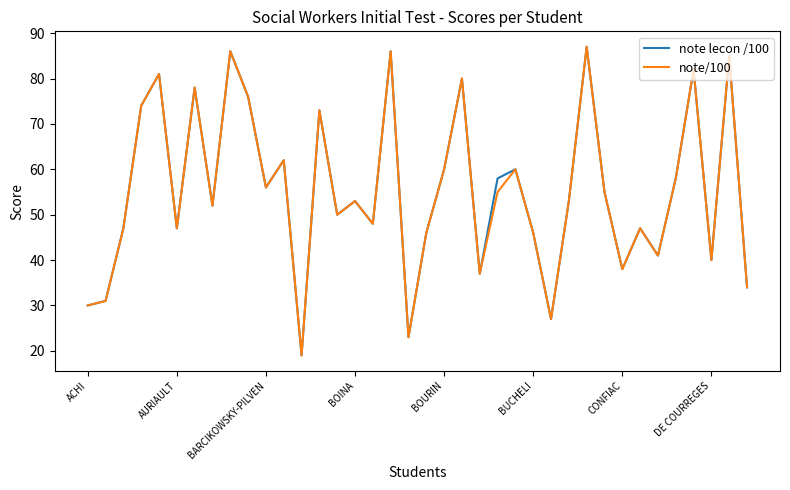

True or false: note lecon /100 has more than 1 interior local peaks.

True